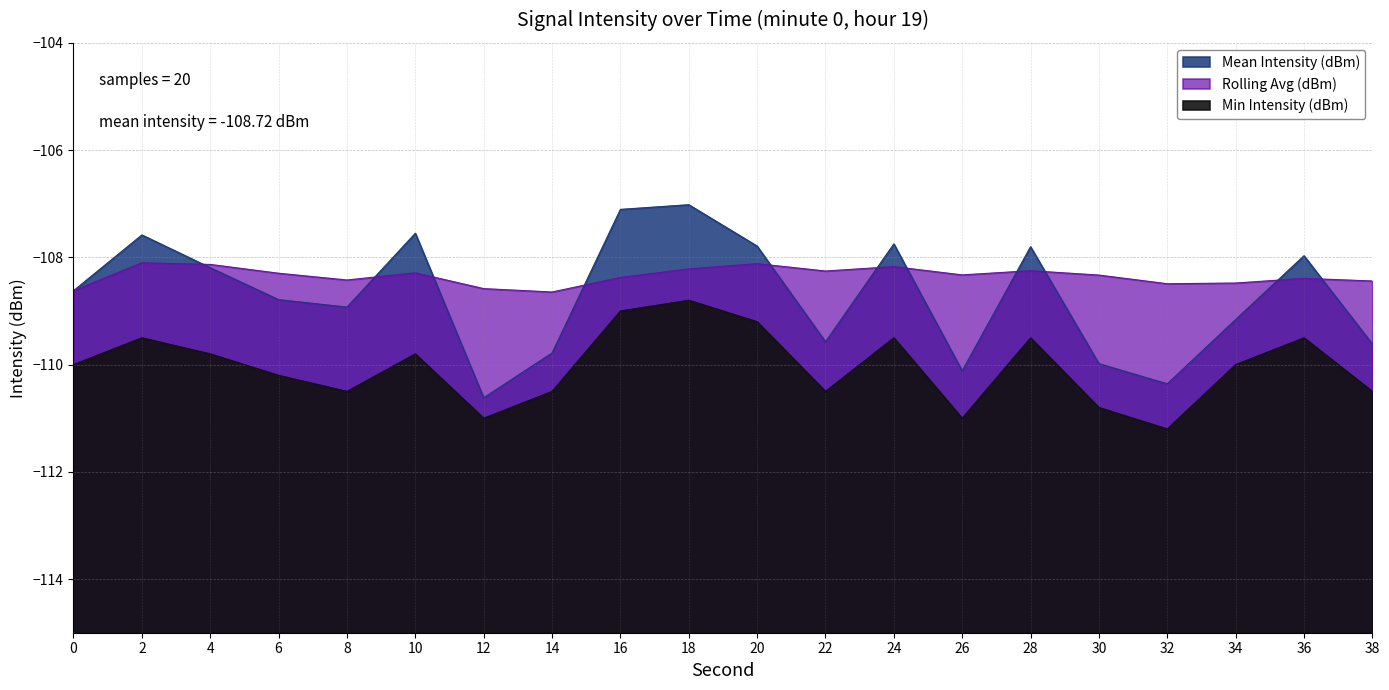

Reading left to right, list all the values displayed in this chart.

Mean Intensity (dBm): 0=-108.6	2=-107.6	4=-108.2	6=-108.8	8=-108.9	10=-107.6	12=-110.6	14=-109.8	16=-107.1	18=-107.0	20=-107.8	22=-109.6	24=-107.7	26=-110.1	28=-107.8	30=-110.0	32=-110.4	34=-109.2	36=-108.0	38=-109.6
Rolling Avg (dBm): 0=-108.6	2=-108.1	4=-108.1	6=-108.3	8=-108.4	10=-108.3	12=-108.6	14=-108.6	16=-108.4	18=-108.2	20=-108.1	22=-108.3	24=-108.2	26=-108.3	28=-108.2	30=-108.3	32=-108.5	34=-108.5	36=-108.4	38=-108.4
Min Intensity (dBm): 0=-110.0	2=-109.5	4=-109.8	6=-110.2	8=-110.5	10=-109.8	12=-111.0	14=-110.5	16=-109.0	18=-108.8	20=-109.2	22=-110.5	24=-109.5	26=-111.0	28=-109.5	30=-110.8	32=-111.2	34=-110.0	36=-109.5	38=-110.5